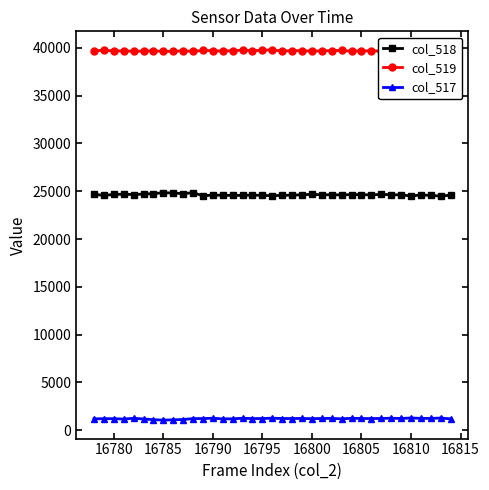

What is the difference between the second highest and second lowest values in the col_518 series?

339